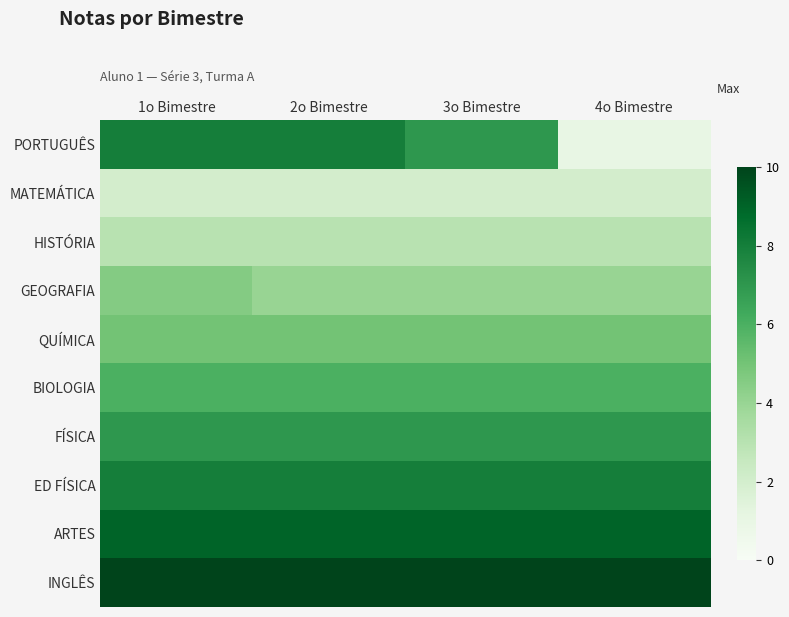

At 3o Bimestre, list the series in order from largest to smallest.

INGLÊS, ARTES, ED FÍSICA, PORTUGUÊS, FÍSICA, BIOLOGIA, QUÍMICA, GEOGRAFIA, HISTÓRIA, MATEMÁTICA